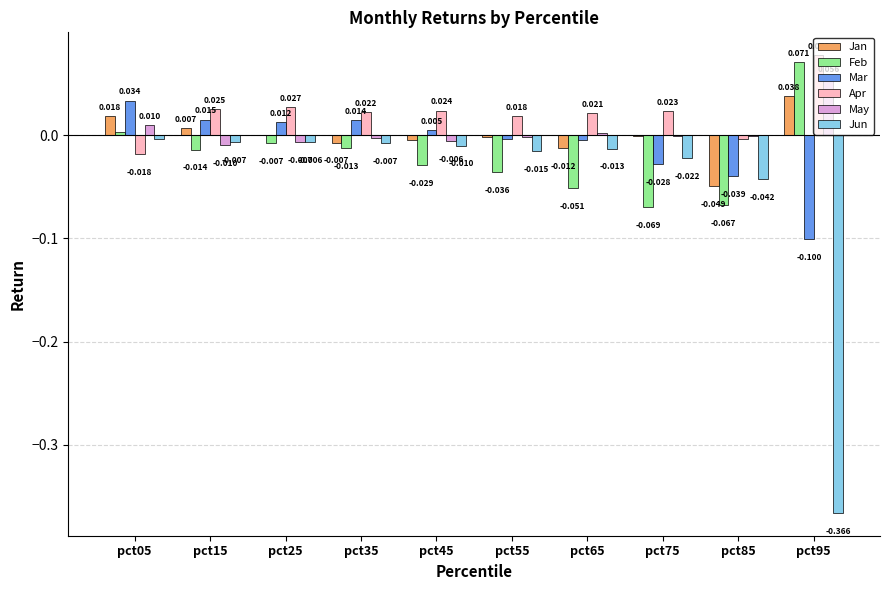

Is the value of Mar at pct65 greater than the value of Apr at pct65?

No